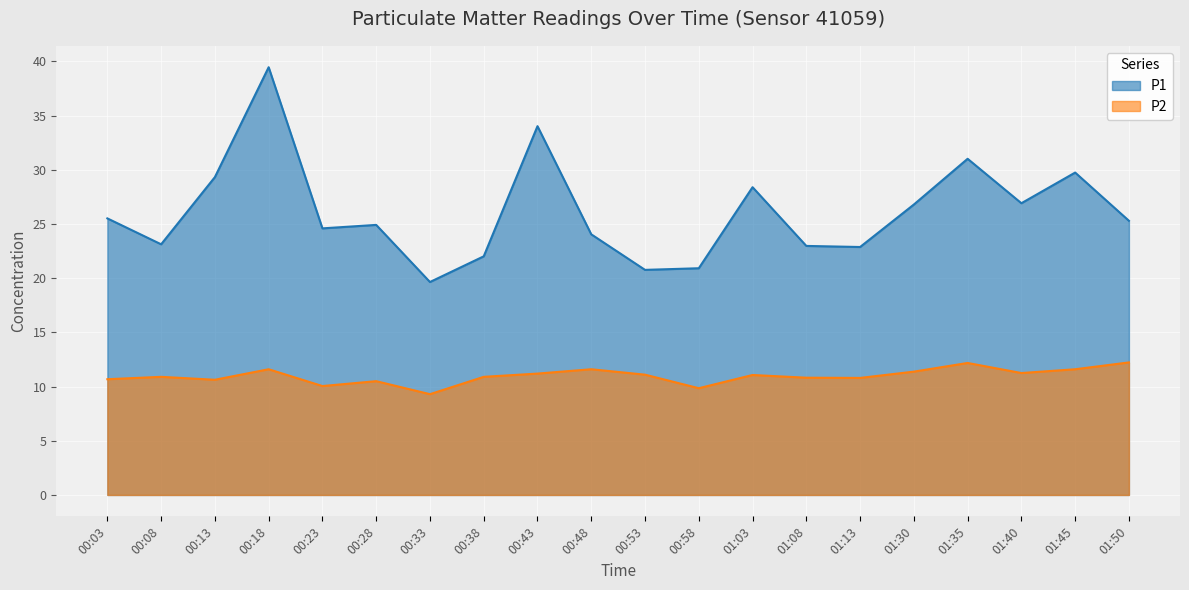

What is the difference between the maximum and minimum values in the P1 series?

19.8